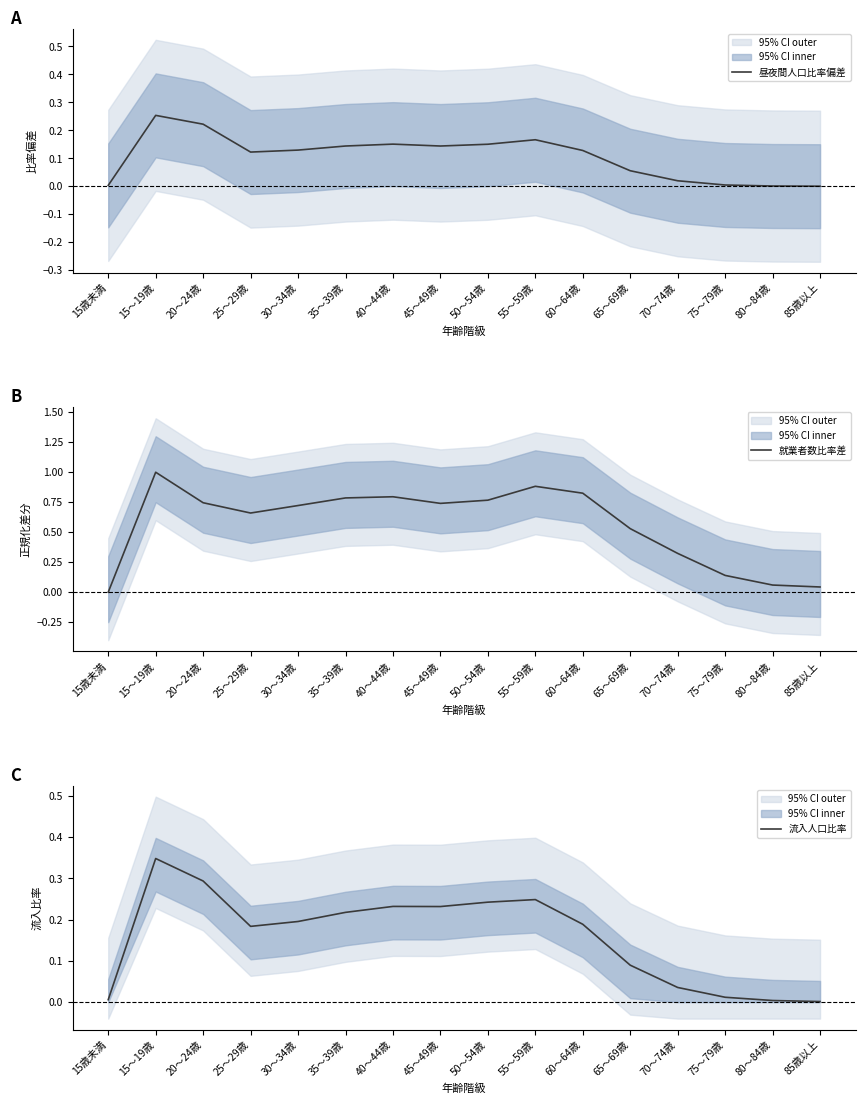

What is the highest value of the 流入人口比率 series?

0.3